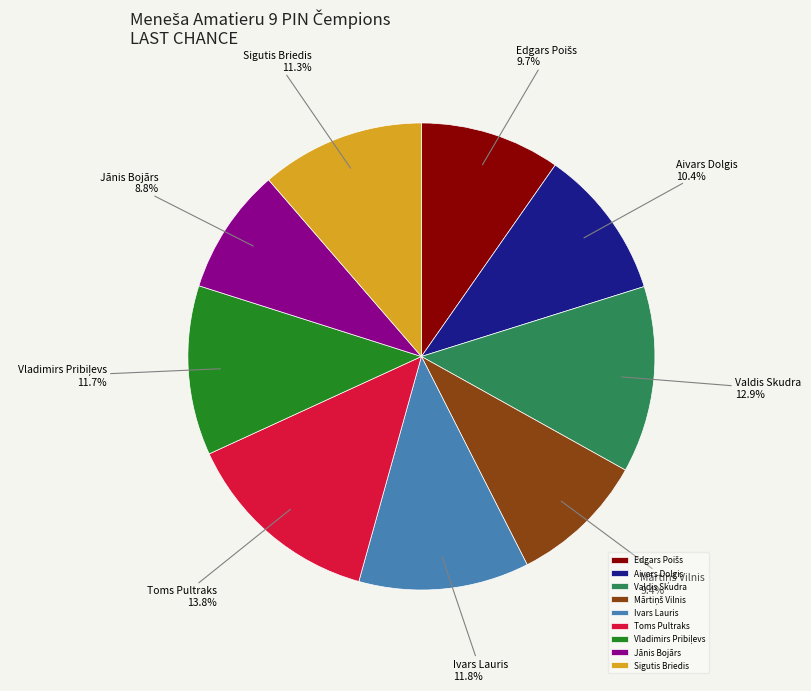

To the nearest percent, what percentage of the pie is Aivars Dolgis?

10%